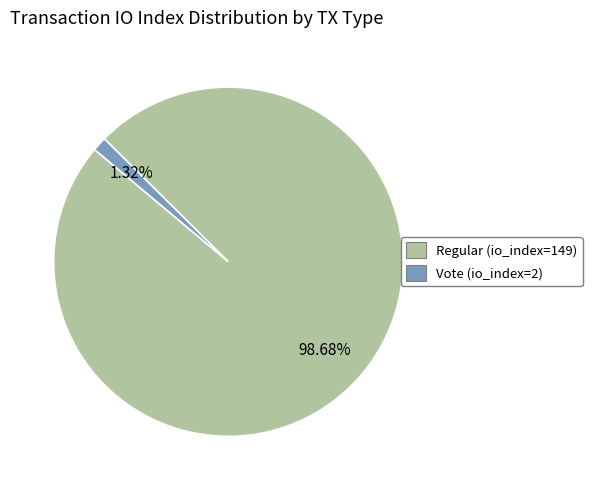

Does Regular (io_index=149) account for over 50% of the chart?

Yes